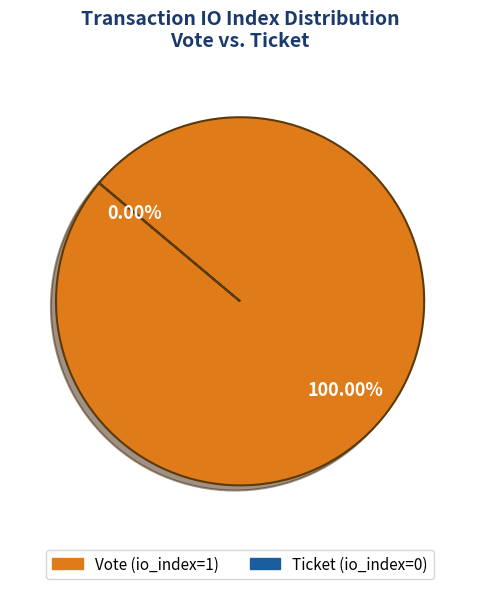

How many segments does this pie chart have?

2